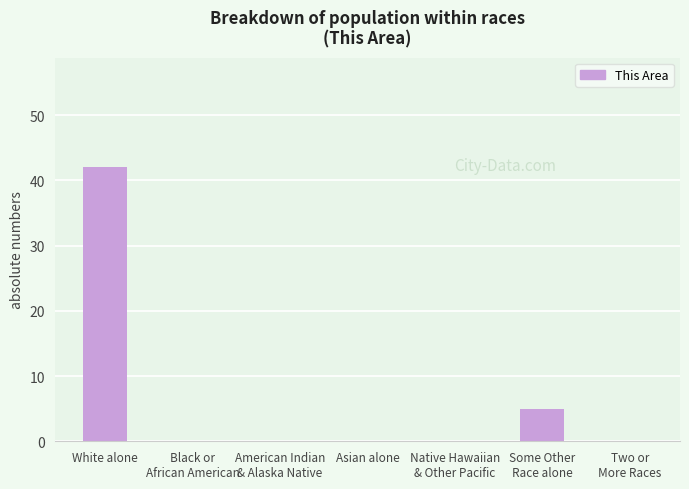

What is the sum of all values?

47